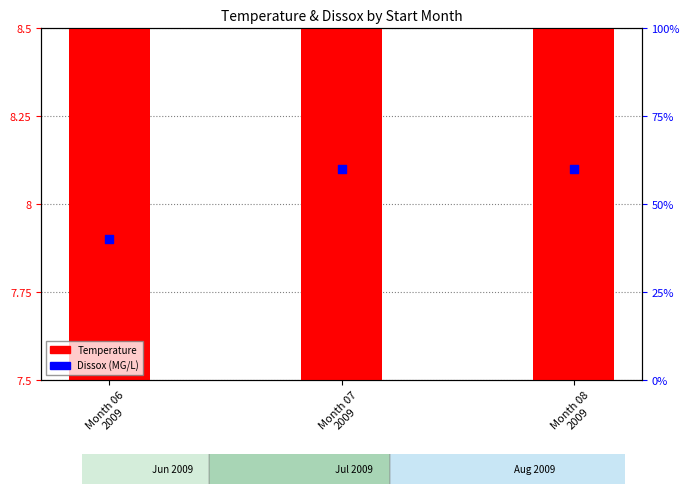

What are all the series names shown in the legend?

Temperature, Dissox